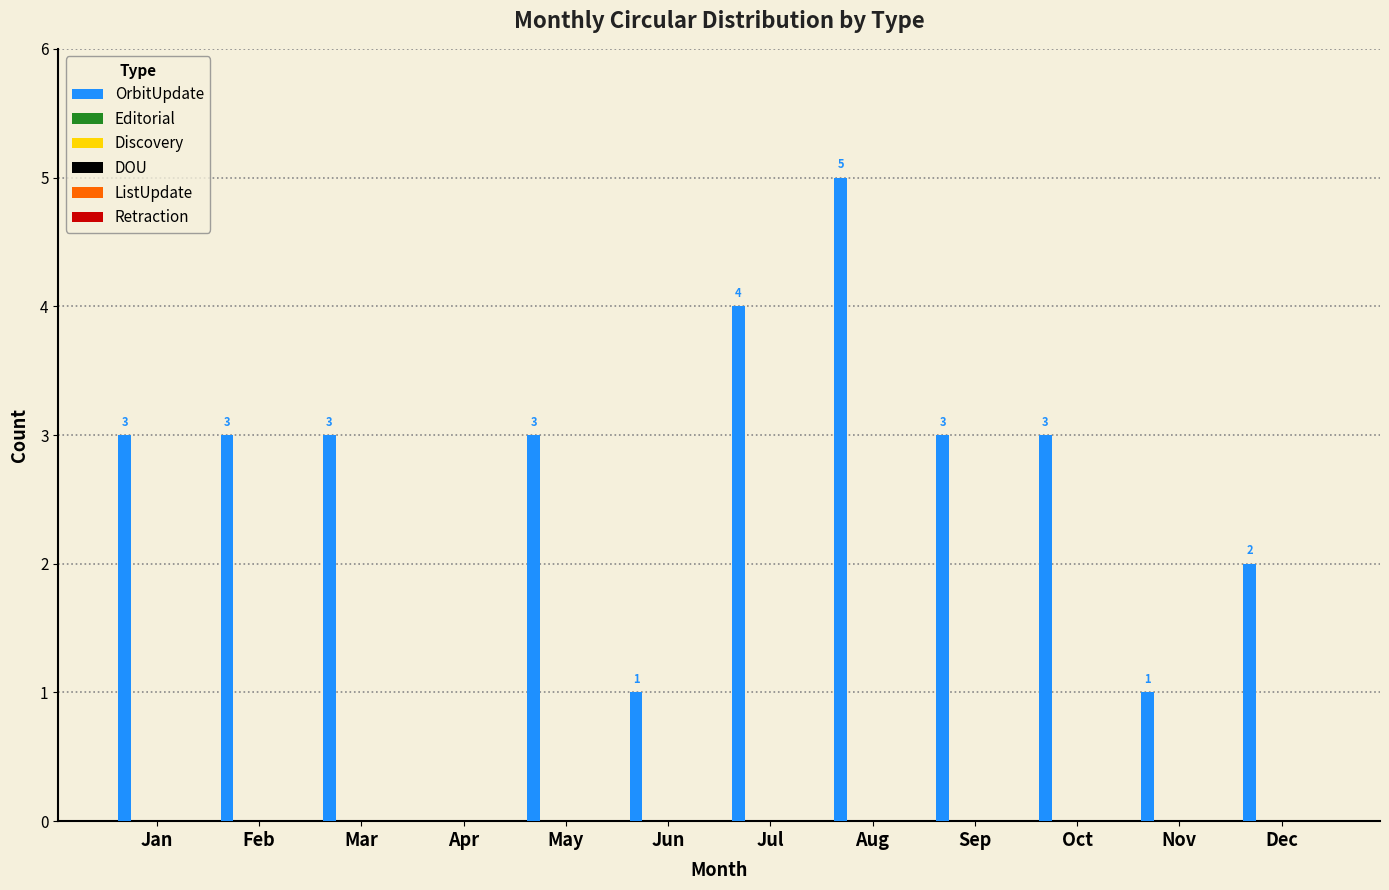

What is the greatest value displayed?

5